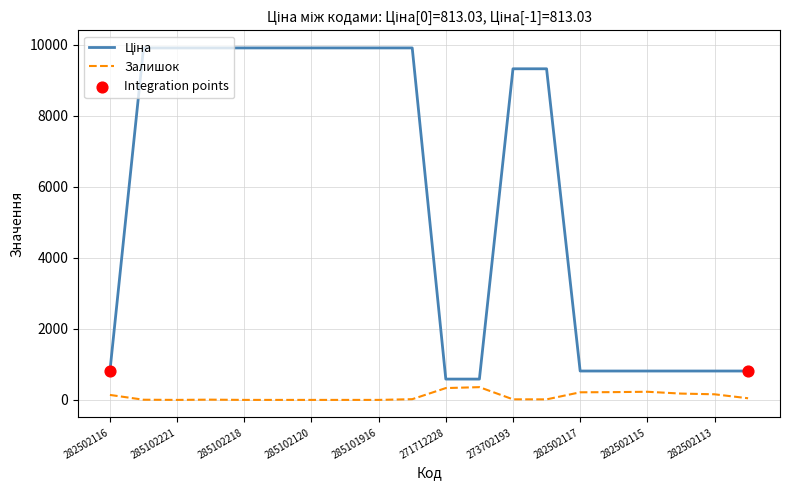

What is the highest value of the Залишок series?

359.0